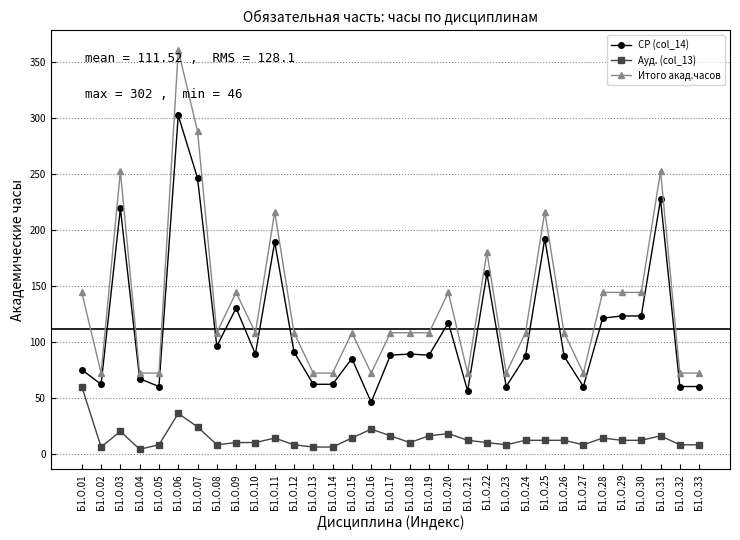

At how many categories does at least one series exceed 235?

4